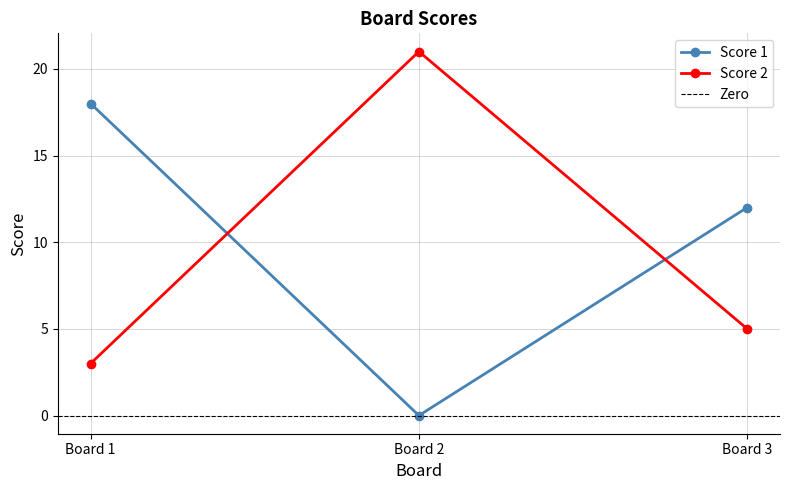

What is the difference between the highest and lowest values at 2?

21